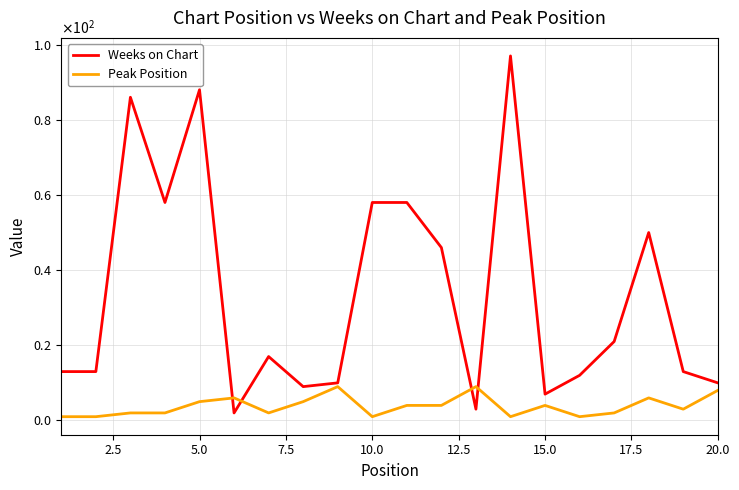

What is the sum of all Peak Position values?

76